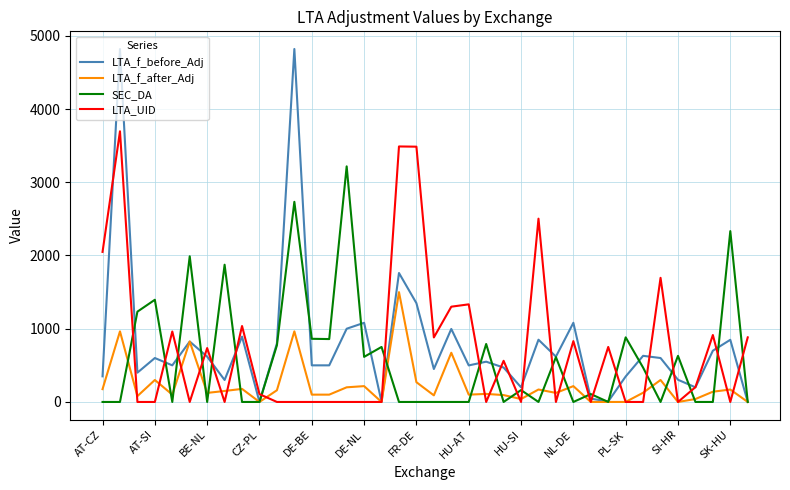

Does the chart display data point markers on the line(s)?

No